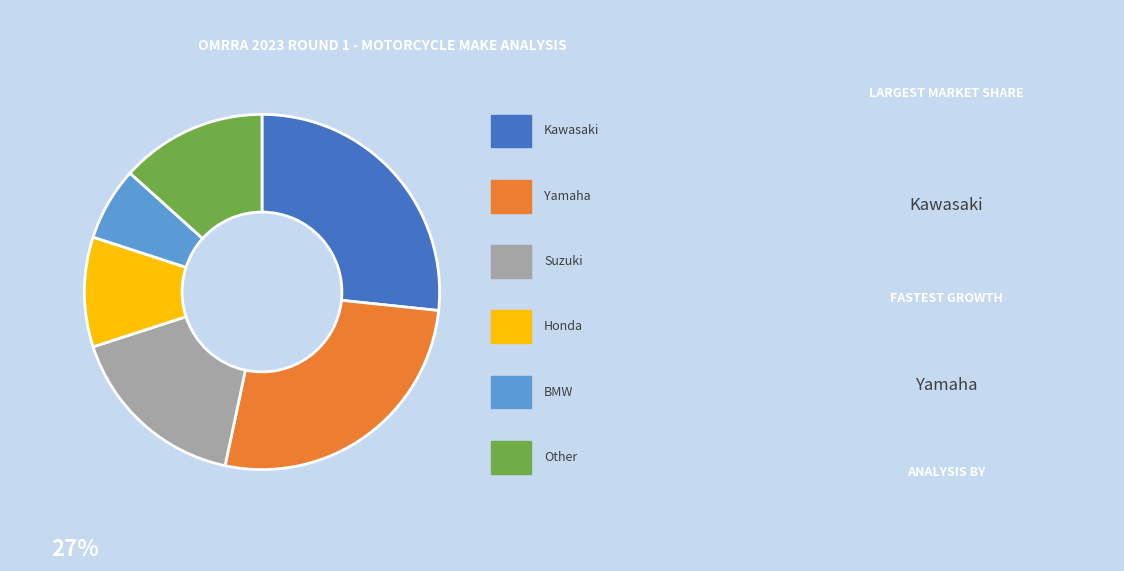

Is there any slice that represents more than half of the pie?

No